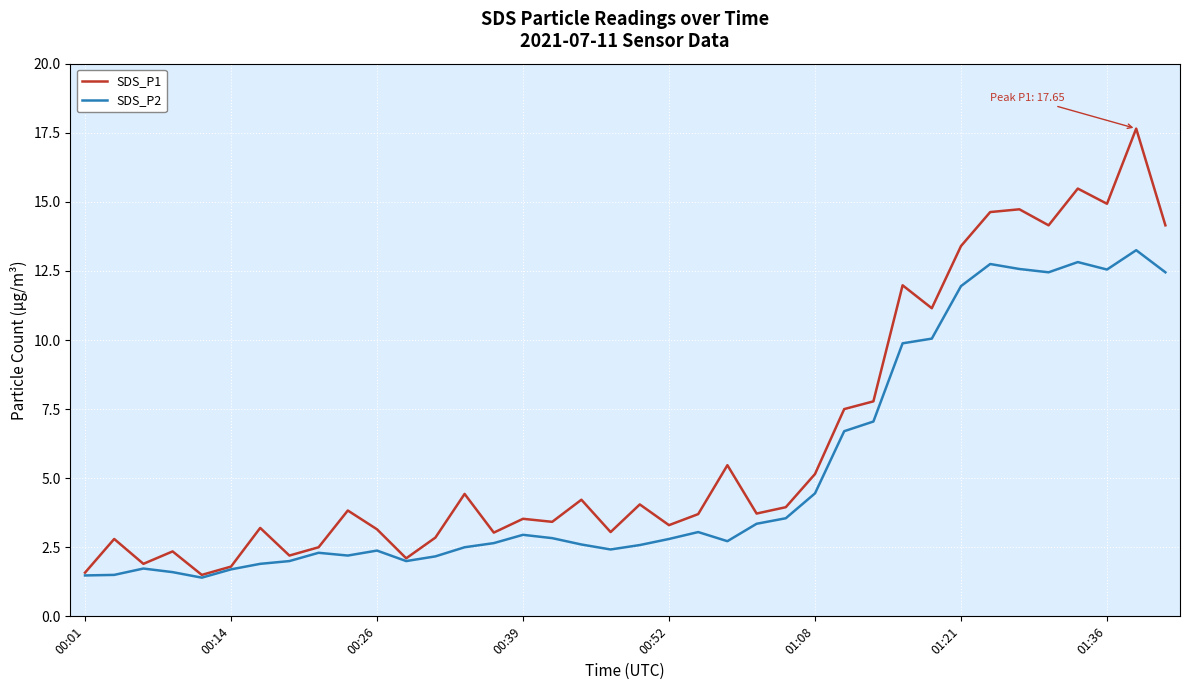

What is the minimum value for SDS_P1?

1.5